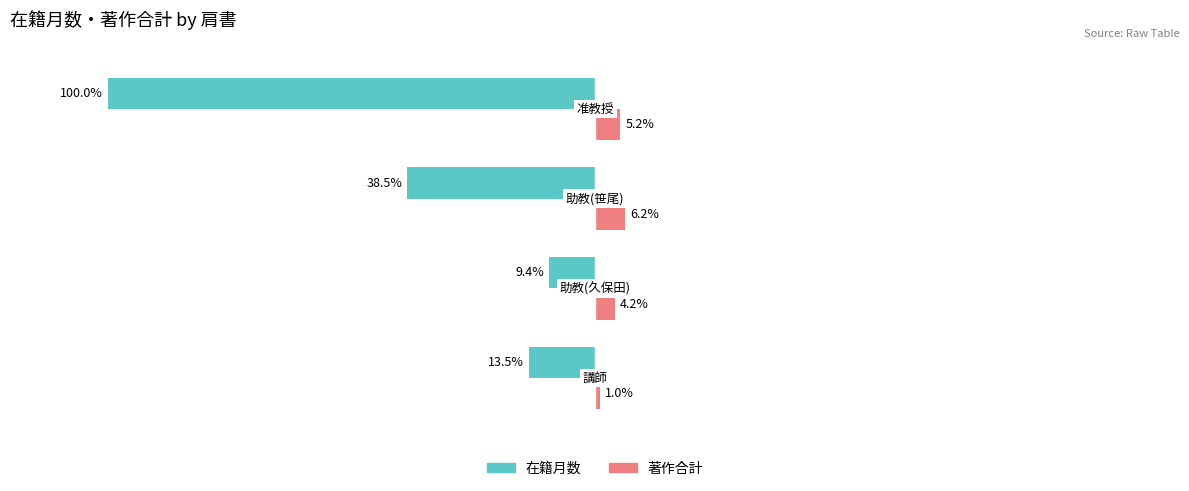

Which series has the widest spread of values?

在籍月数